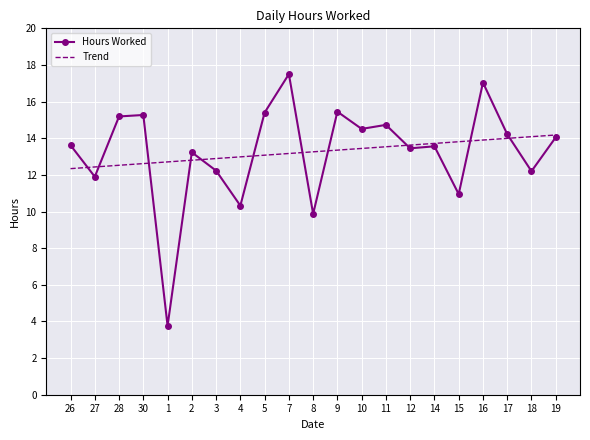

At which label does Hours Worked reach its peak?

7